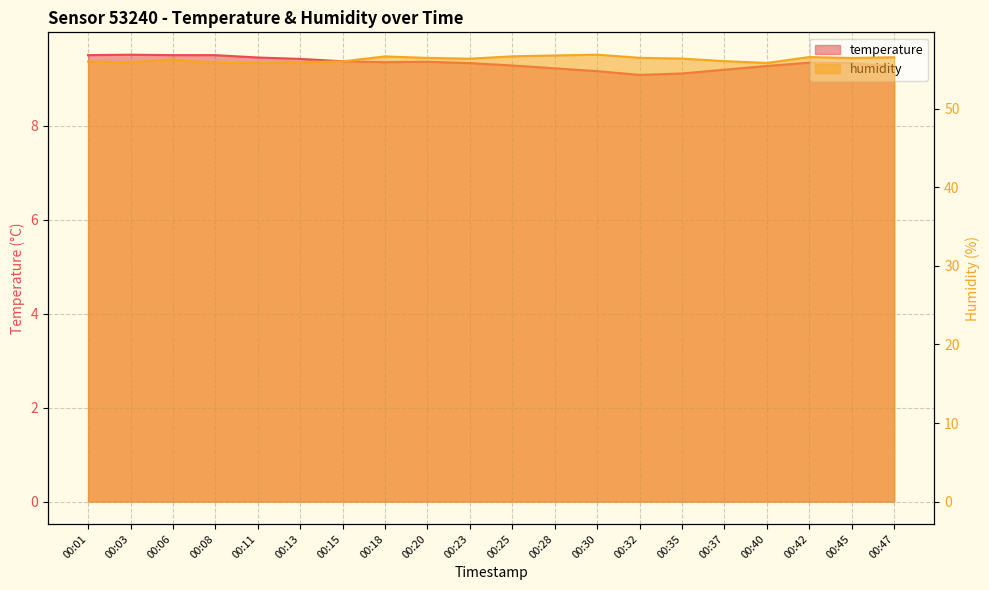

Which series has the widest spread of values?

humidity